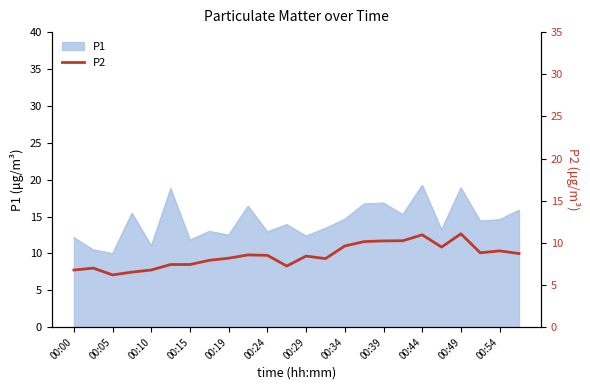

Is it true that P1 equals 12.3 at 00:29?

True